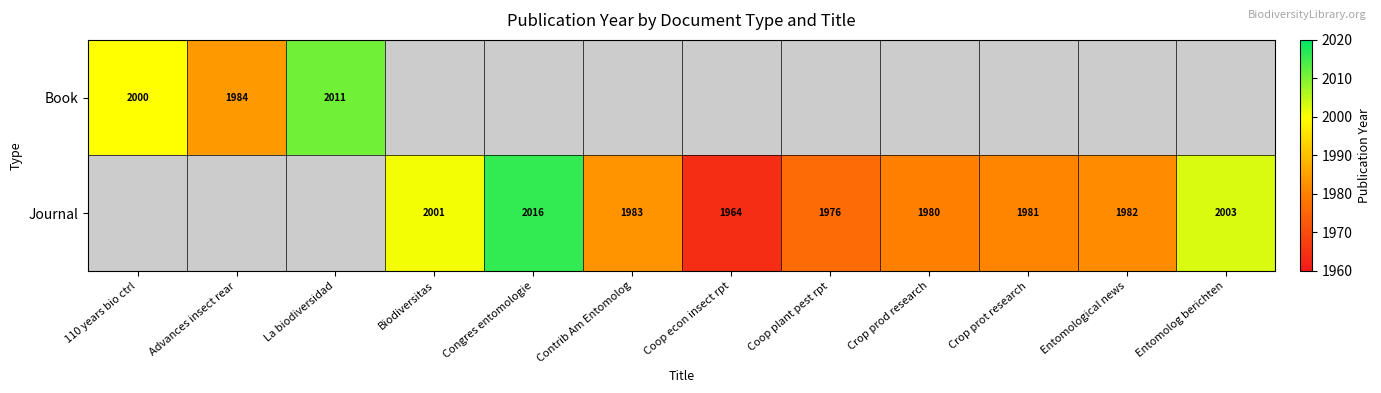

The Journal series shows 1374 at Coop plant pest rpt. True or false?

False